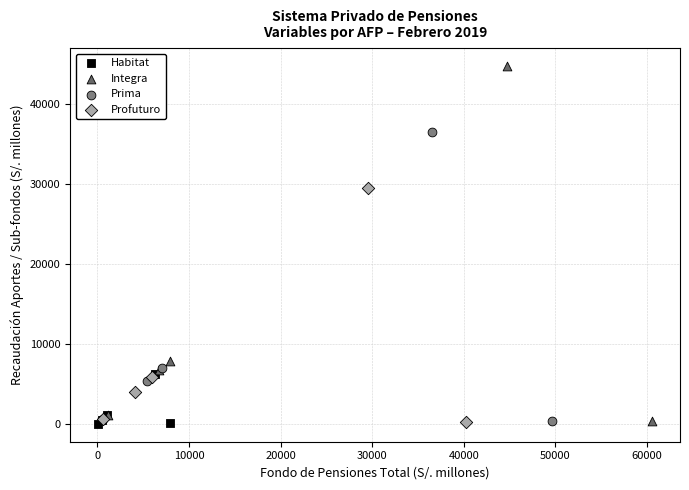

Which series contains the highest Y value?

Integra